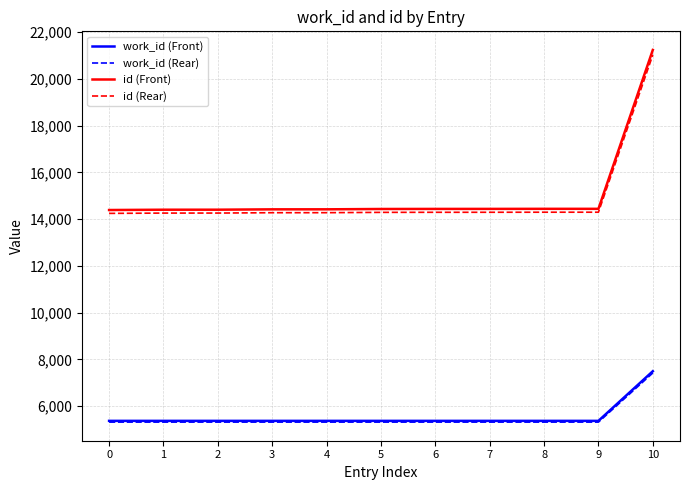

The id (Front) series shows 23049.0 at 8. True or false?

False